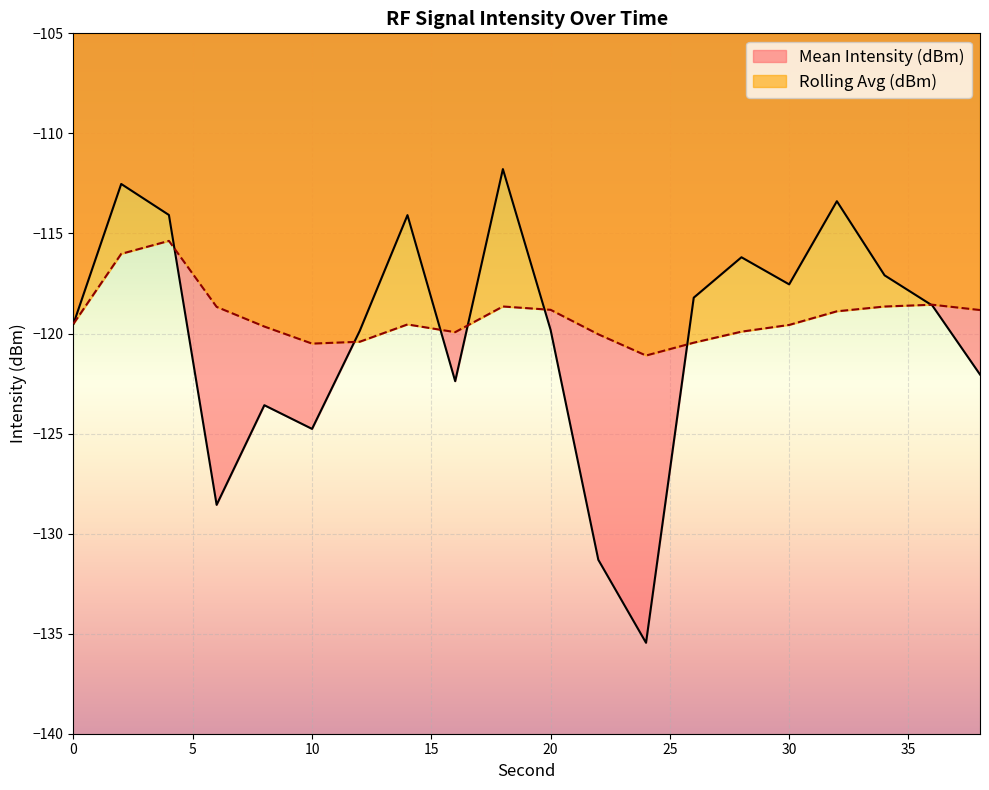

How many interior local peaks does the Mean Intensity (dBm) series have?

6